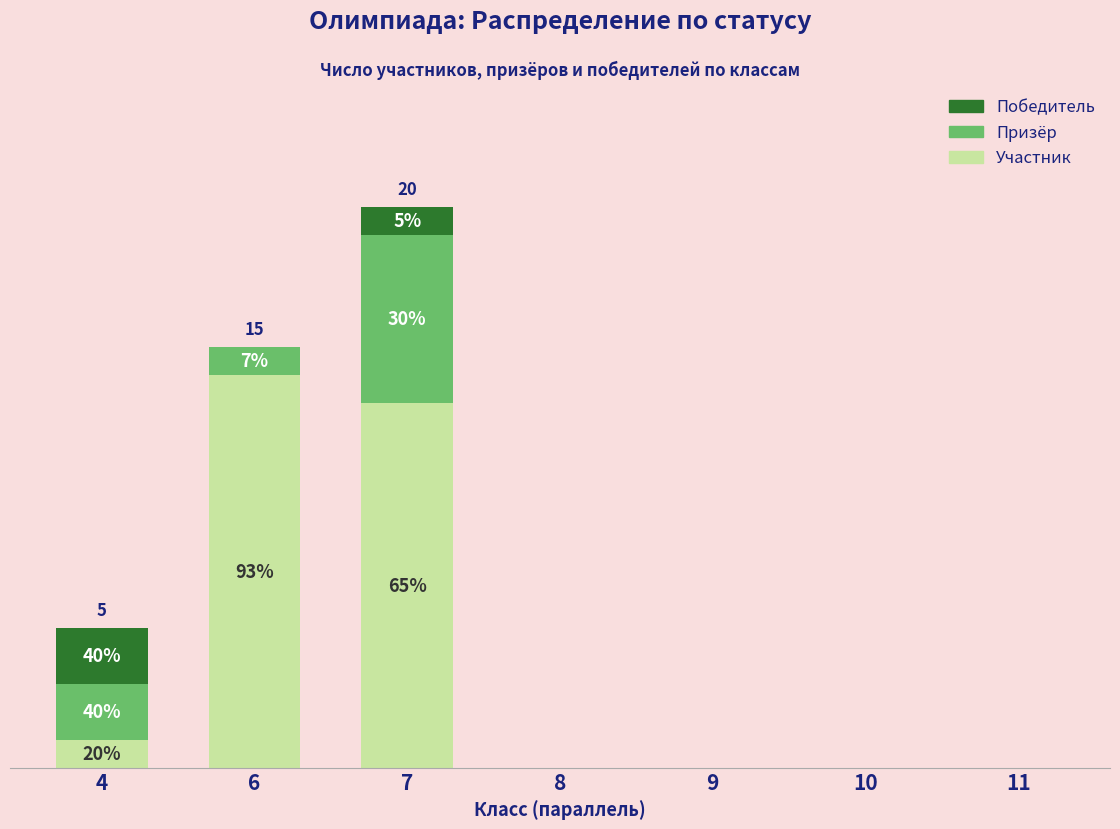

Which series has the largest total across all categories?

Участник